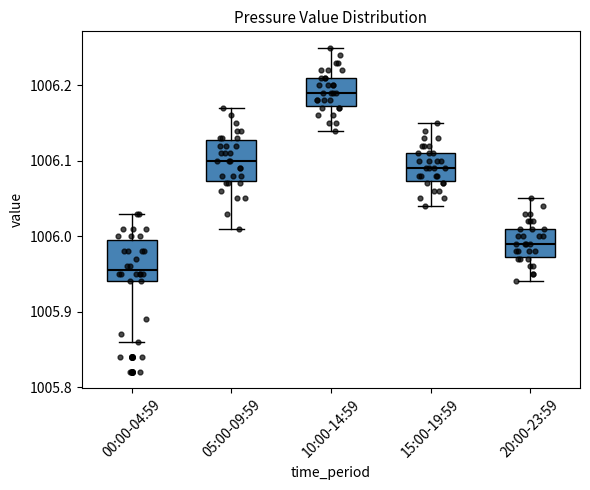

Where is the lower edge of the box for 20:00-23:59 on the y-axis? The values are not printed on the chart, so give them approximately, as read against the axis.

1005.97